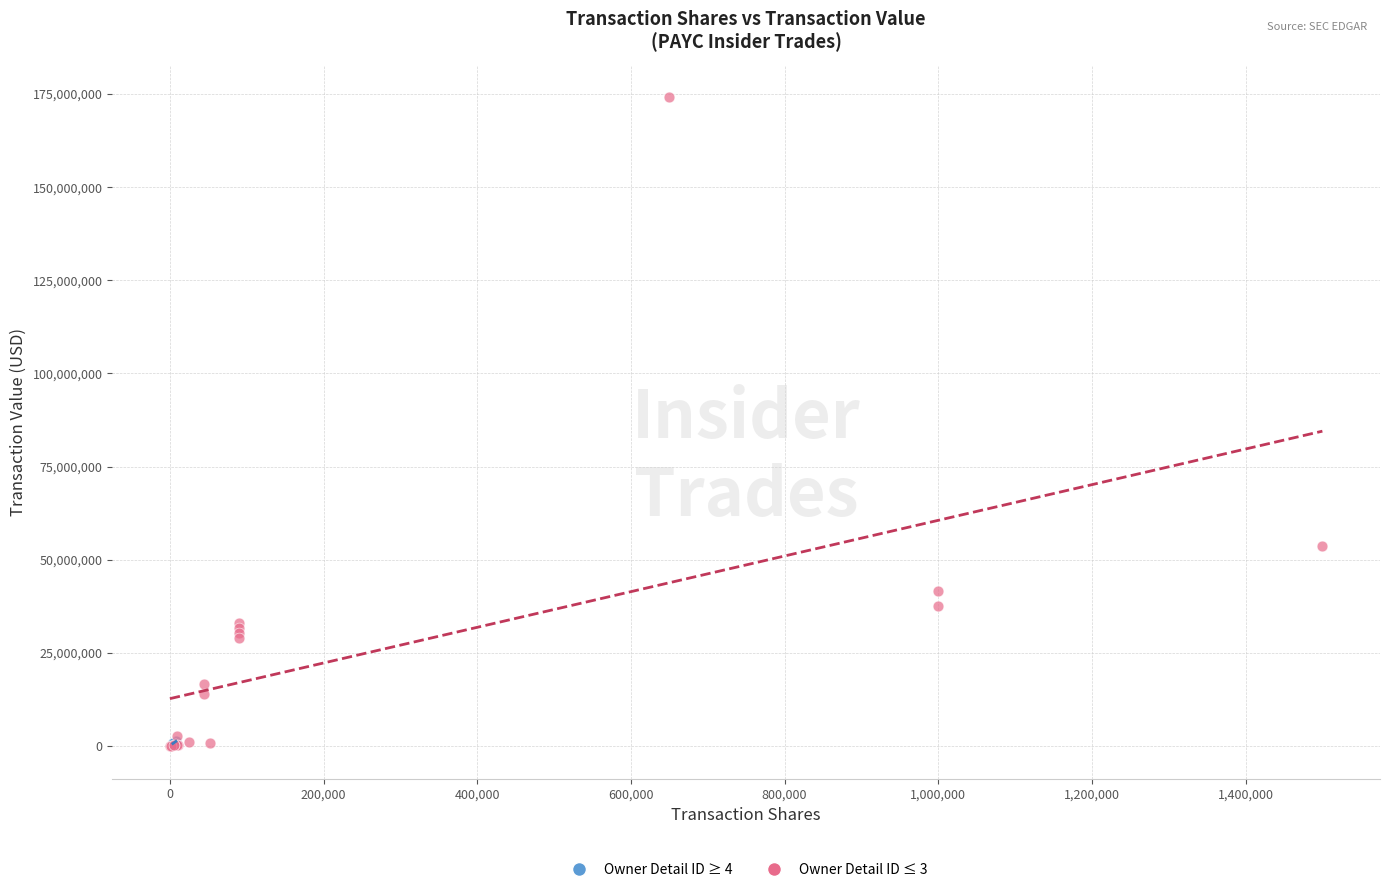

Which series reaches the maximum Y coordinate?

Owner Detail ID ≤ 3